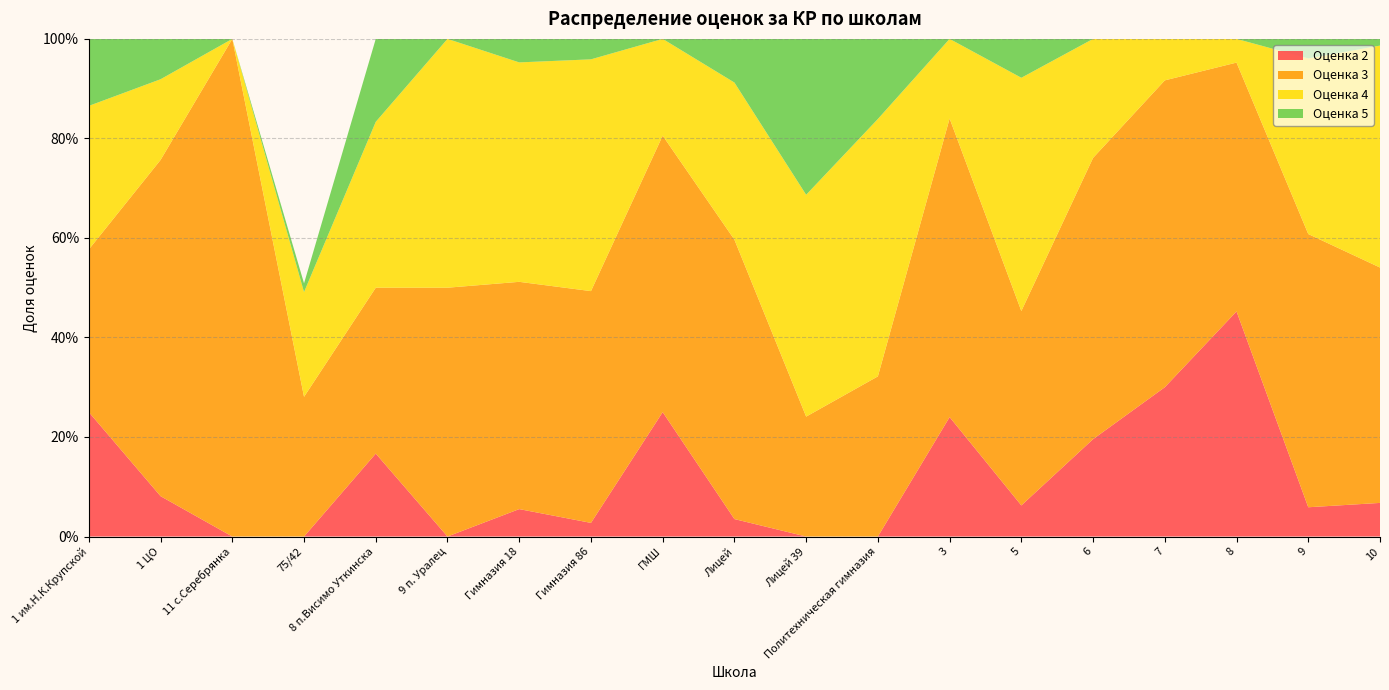

Reading left to right, extract all data points from this chart.

Оценка 5: 0.1	0.1	0.0	0.0	0.2	0.0	0.0	0.0	0.0	0.1	0.3	0.2	0.0	0.1	0.0	0.0	0.0	0.0	0.0
Оценка 4: 0.3	0.2	0.0	0.2	0.3	0.5	0.4	0.5	0.2	0.3	0.4	0.5	0.2	0.5	0.2	0.1	0.0	0.4	0.4
Оценка 3: 0.3	0.7	1.0	0.3	0.3	0.5	0.5	0.5	0.6	0.6	0.2	0.3	0.6	0.4	0.6	0.6	0.5	0.5	0.5
Оценка 2: 0.2	0.1	0.0	0.0	0.2	0.0	0.1	0.0	0.2	0.0	0.0	0.0	0.2	0.1	0.2	0.3	0.5	0.1	0.1